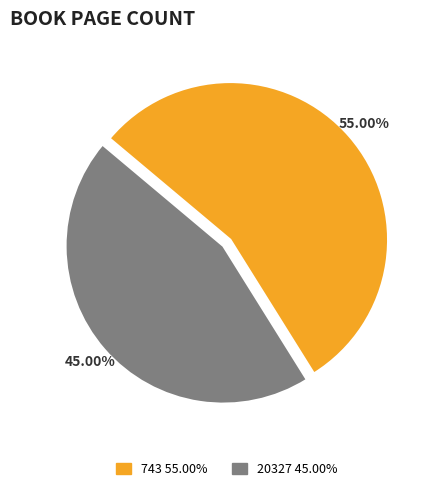

Which slice is the largest?

743